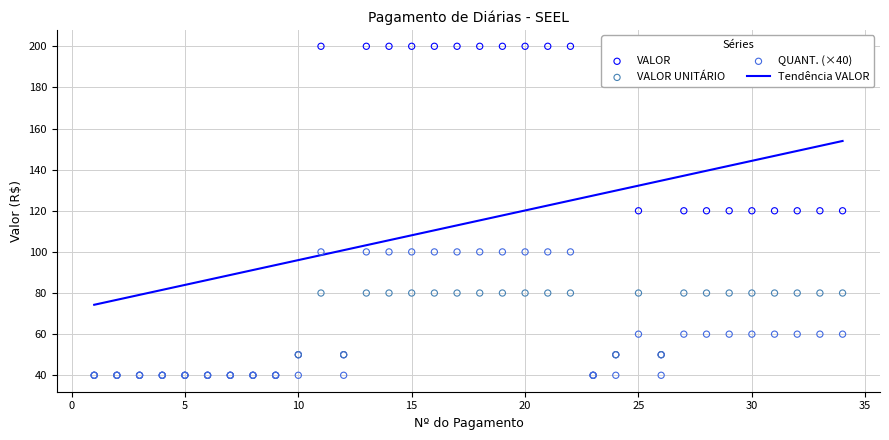

Is the value of QUANT. at 26 greater than the value of VALOR UNITÁRIO at 9?

No